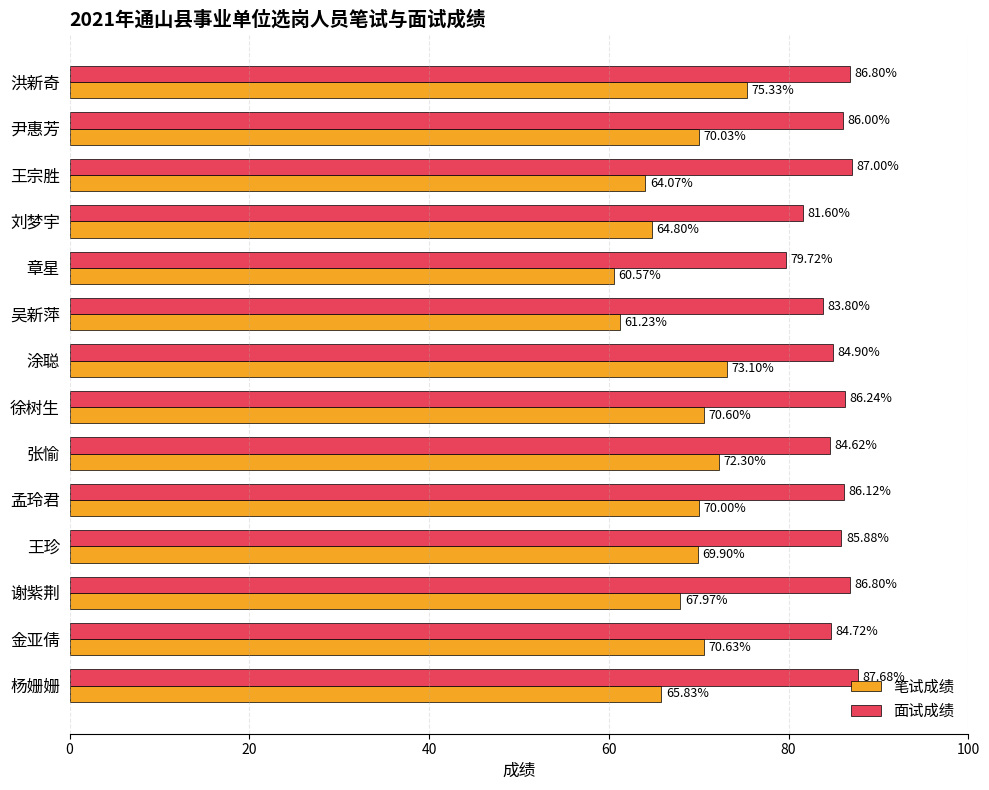

Rank the series at 王珍 from highest to lowest value.

面试成绩, 笔试成绩